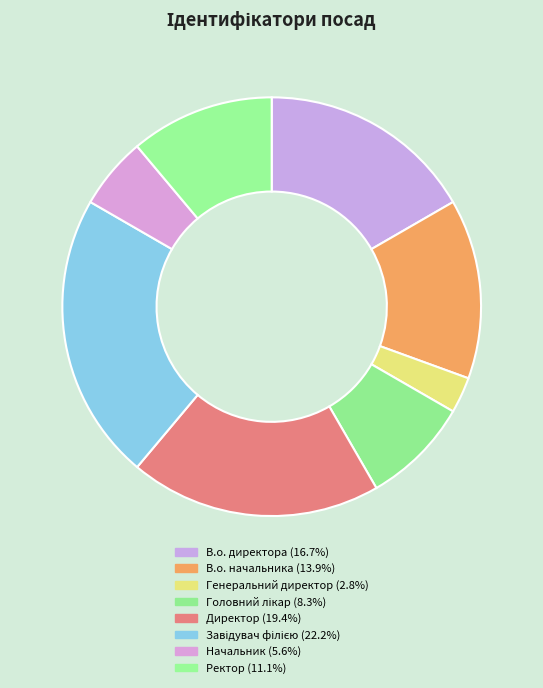

What portion of the pie excludes Директор?

80.6%